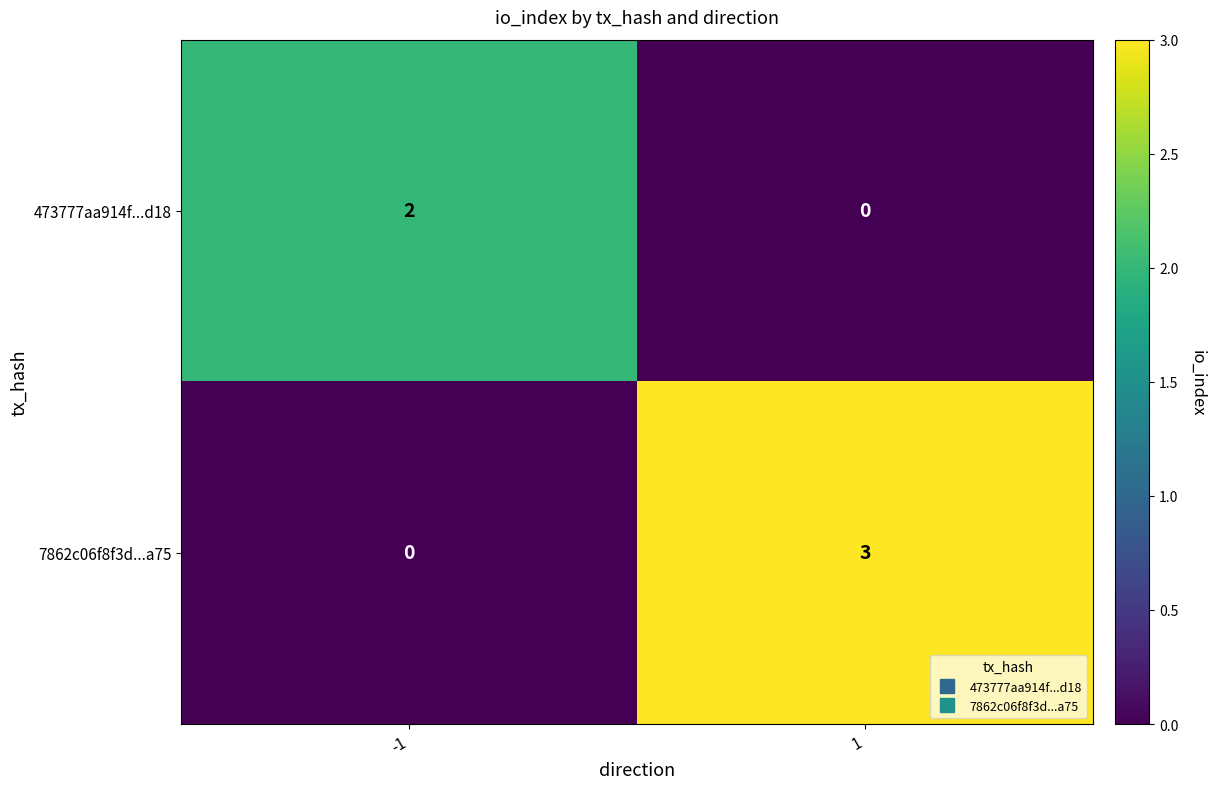

Reading left to right, transcribe all the data shown in this chart.

473777aa914f...d18: 2	0
7862c06f8f3d...a75: 0	3